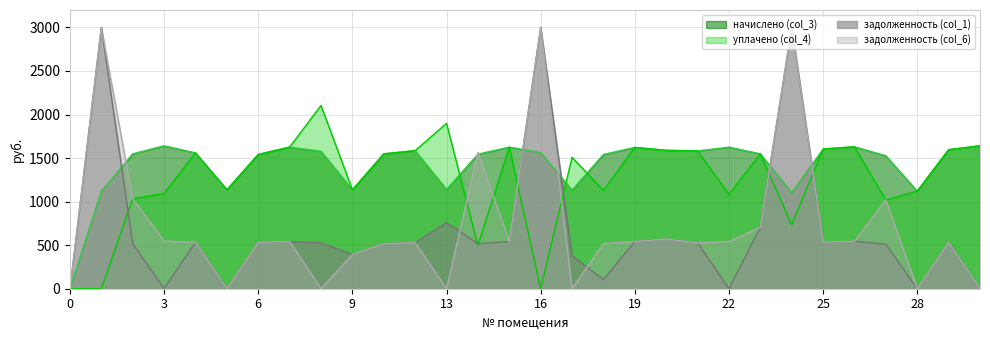

Is it true that начислено (col_3) equals 722.1 at 23?

False